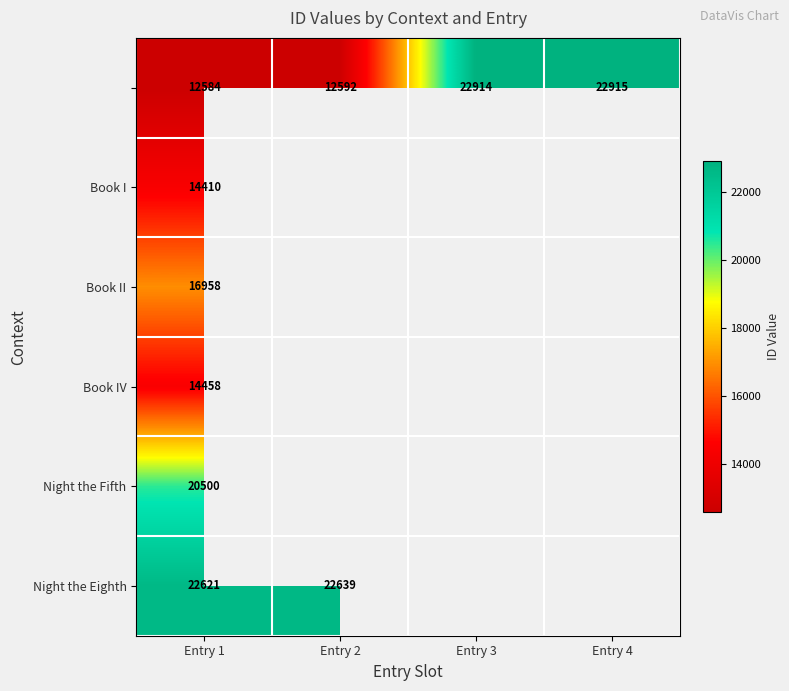

Is it true that Night the Fifth equals 20500 at Entry 1?

True